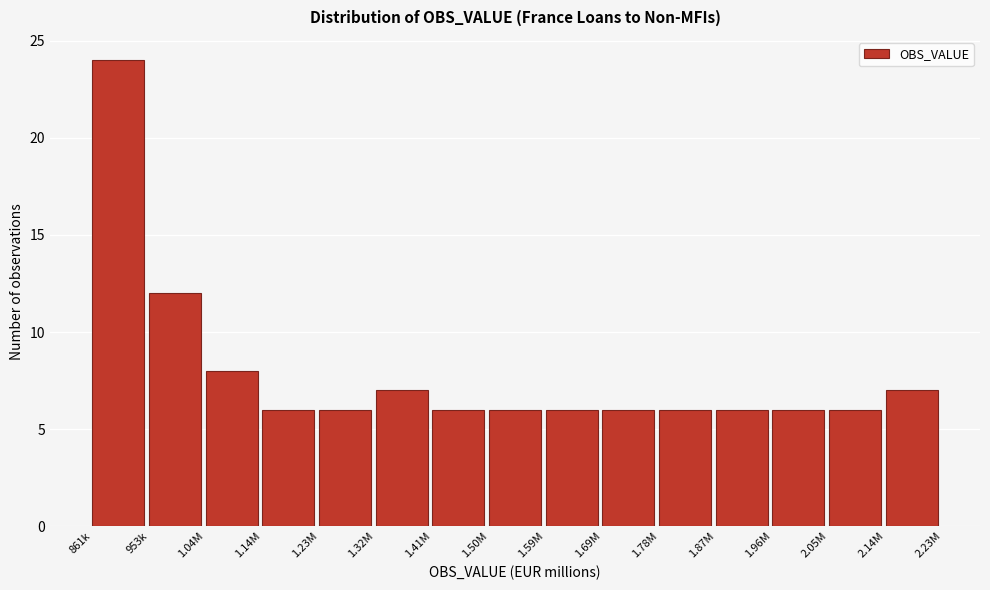

Reading left to right, list all the values displayed in this chart.

24	12	8	6	6	7	6	6	6	6	6	6	6	6	7